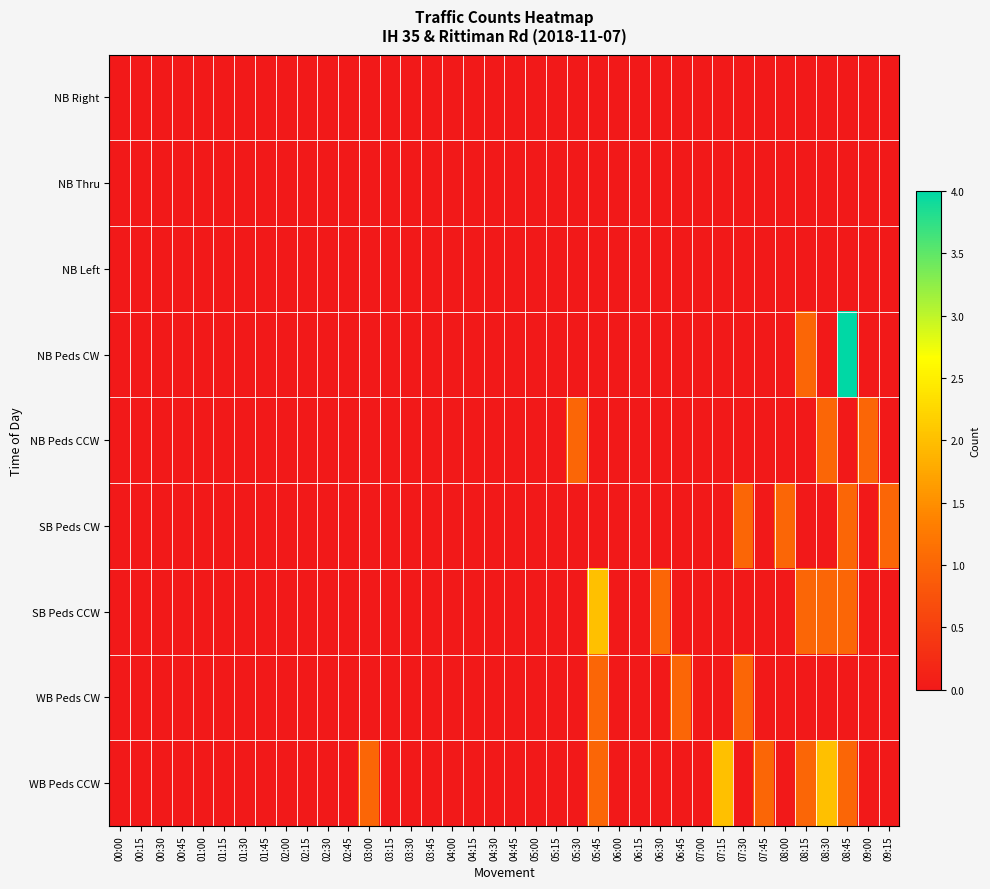

List the series in order of their peak value, highest first.

NB Peds CW, SB Peds CCW, WB Peds CCW, NB Peds CCW, SB Peds CW, WB Peds CW, NB Right, NB Thru, NB Left